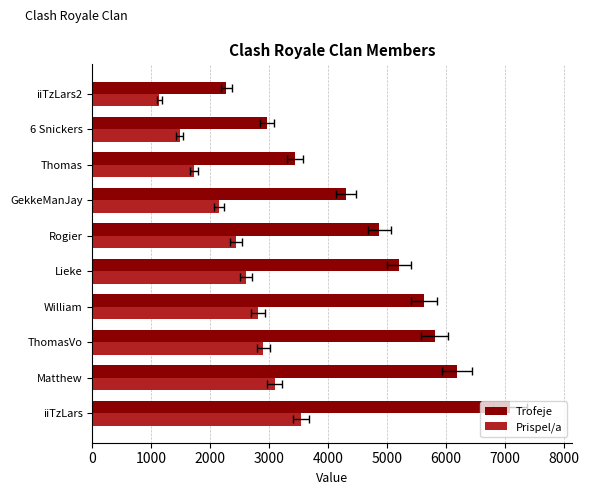

At how many categories does at least one series exceed 4280?

7